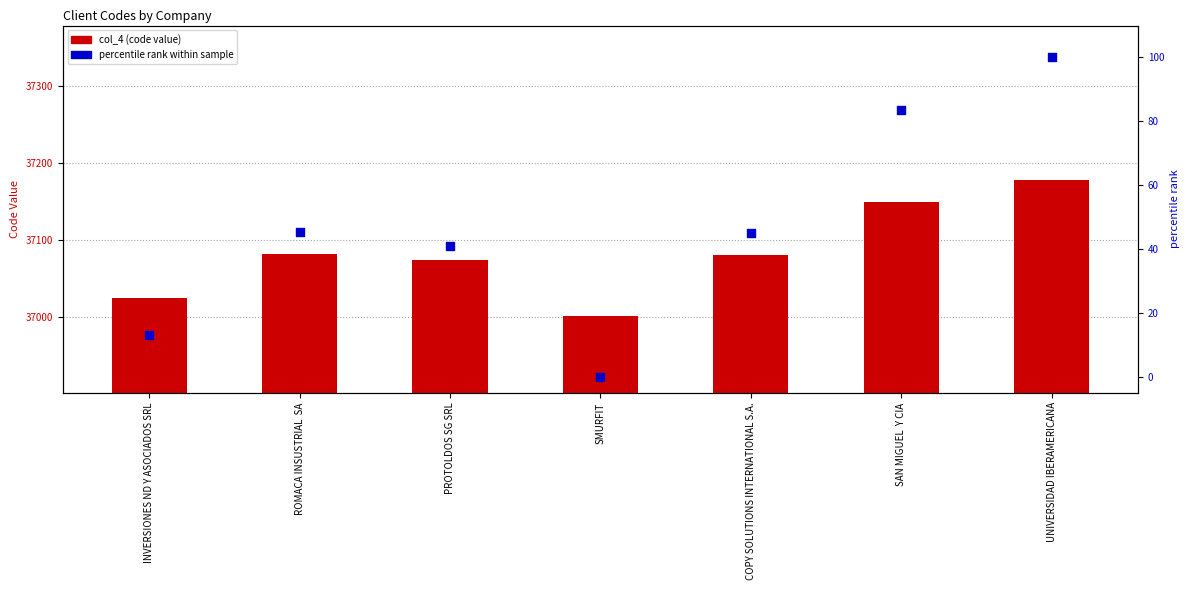

Is the value of col_4 at SAN MIGUEL  Y CIA greater than the value of percentile rank within sample at SMURFIT?

Yes